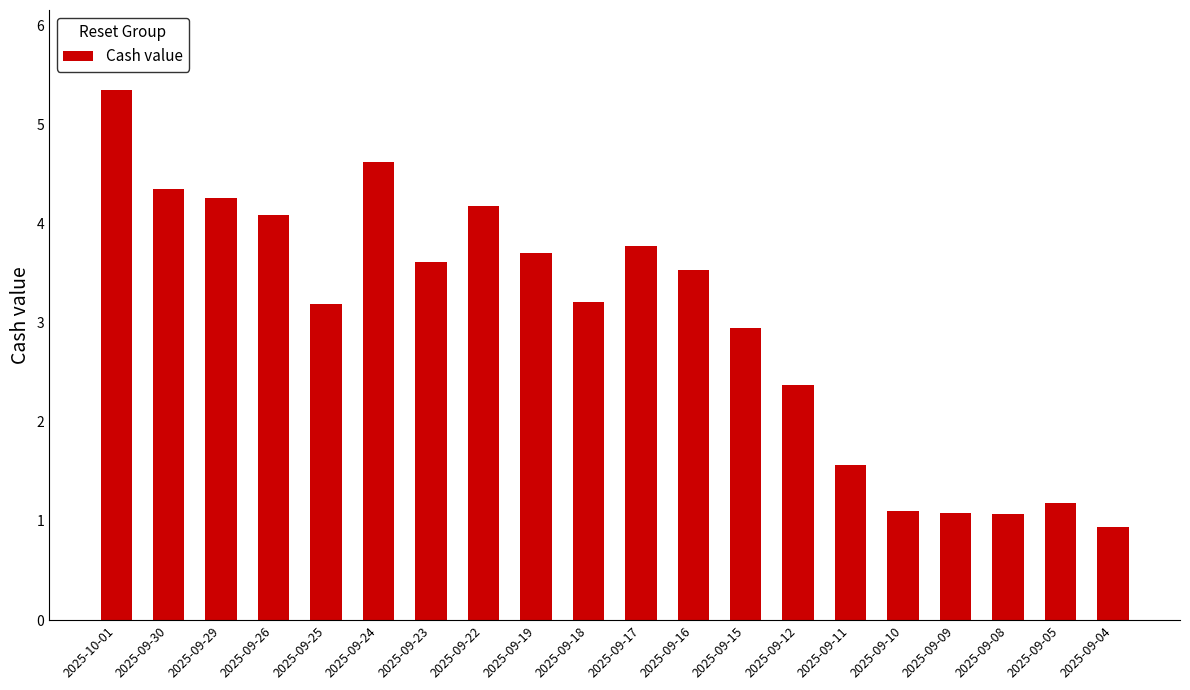

How many bars are there in total?

20